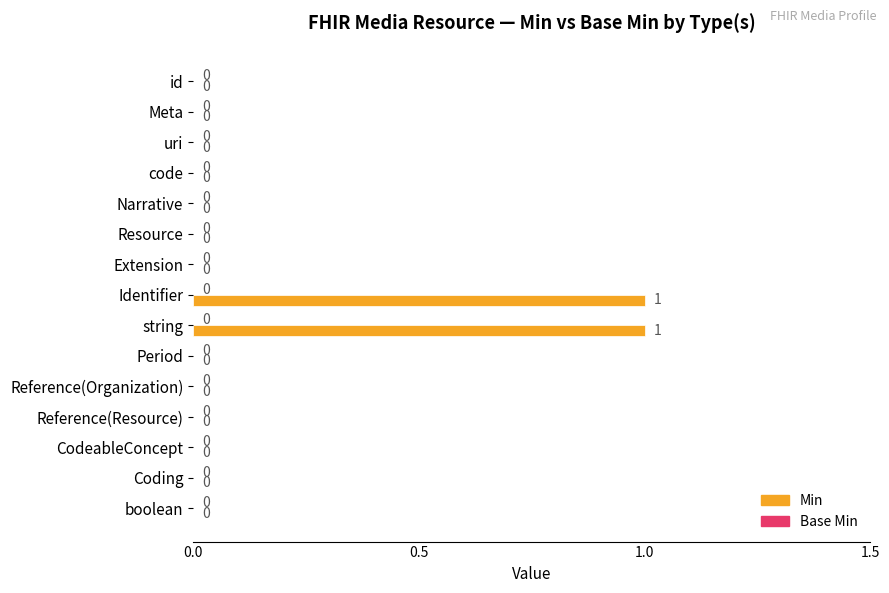

The chart shows a value of 0 at Reference(Resource). True or false?

True